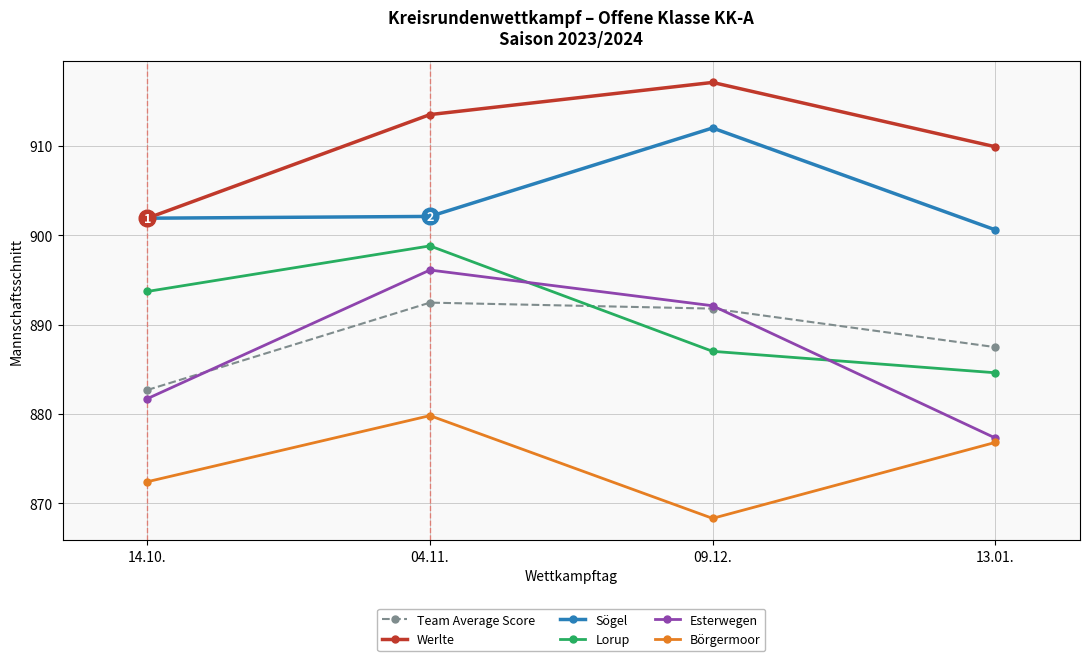

True or false: Sögel and Börgermoor cross at least once.

False